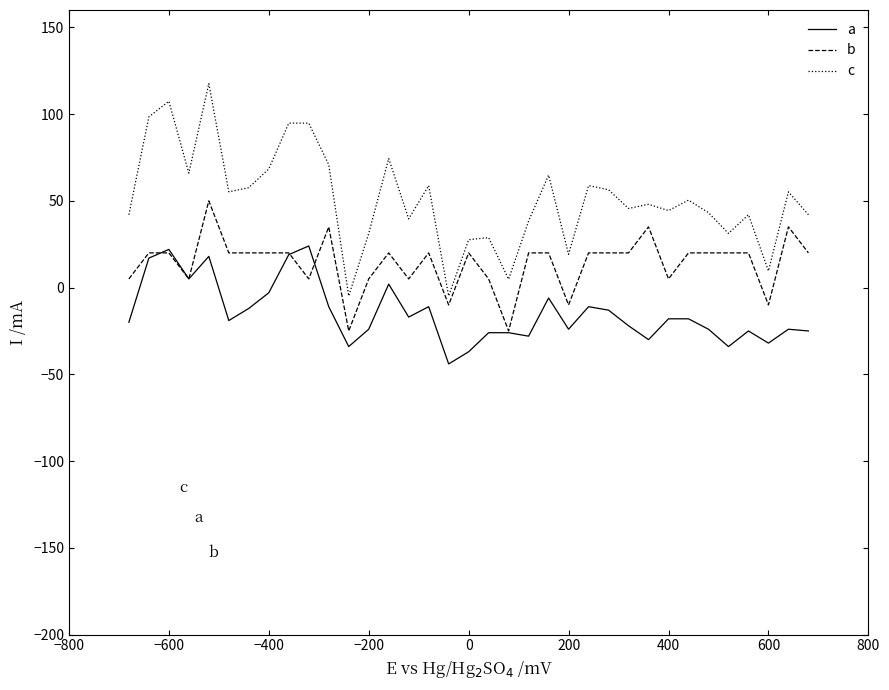

True or false: c and a cross at least once.

False